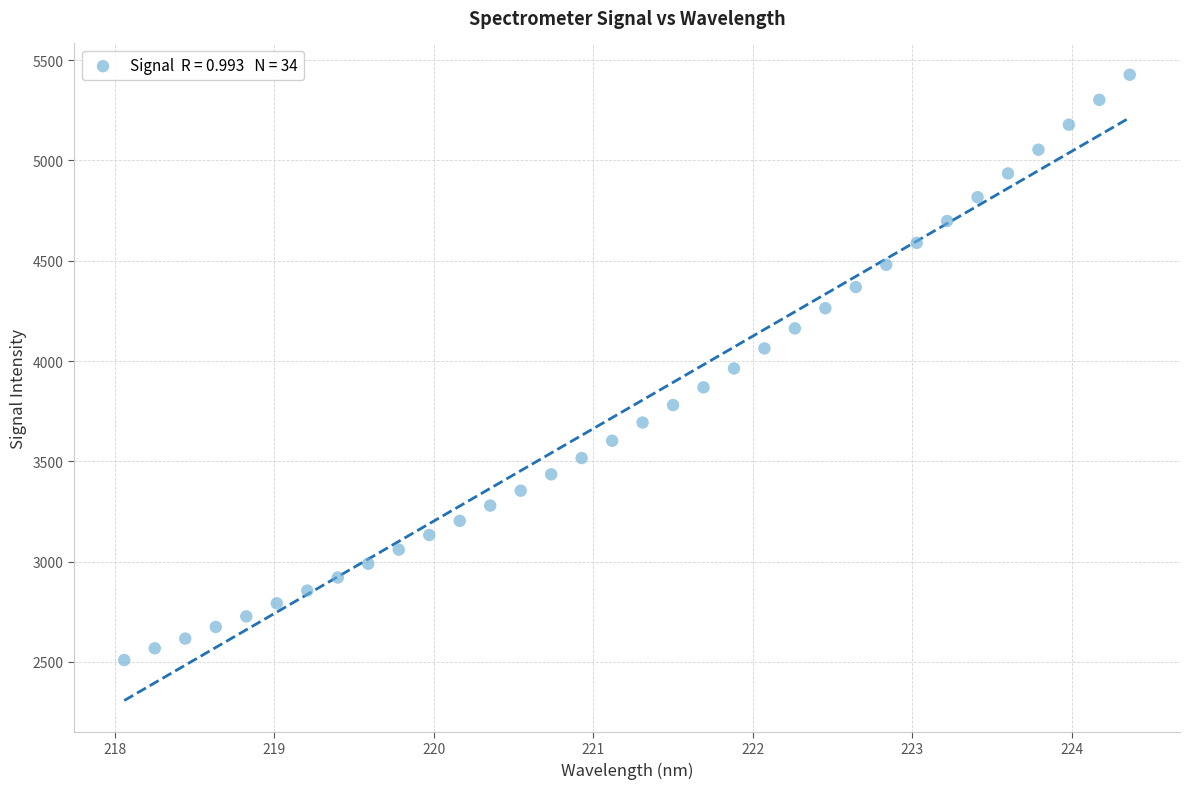

What is the range of X values (max minus min)?

6.3